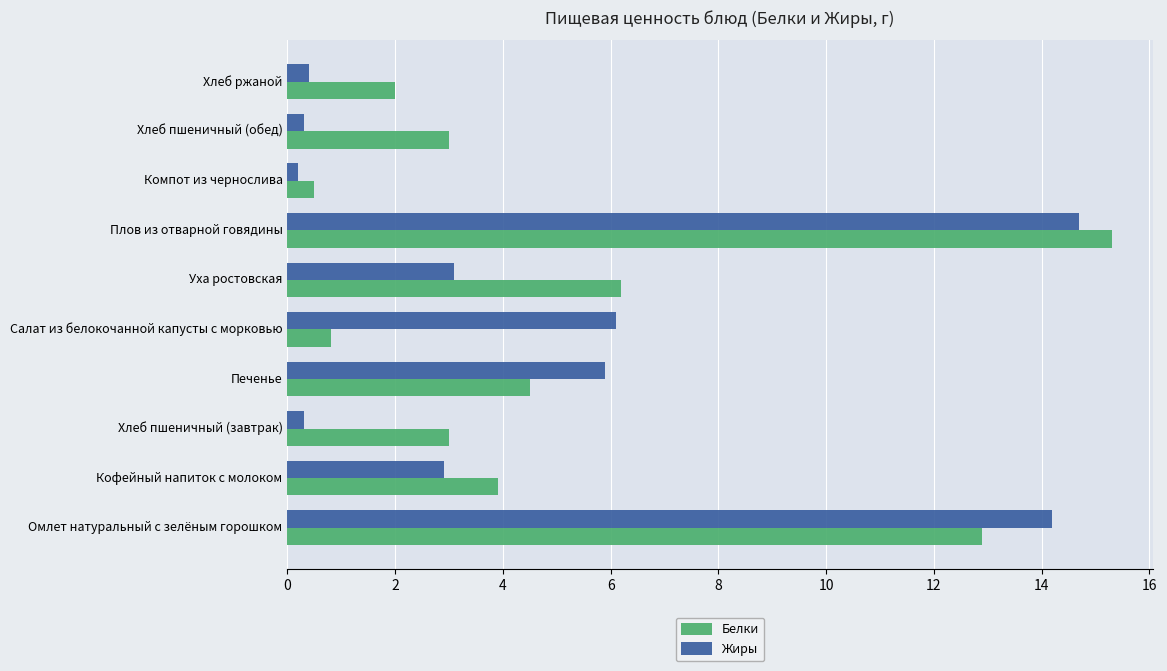

What is the difference between the maximum and minimum values in the Жиры series?

14.5